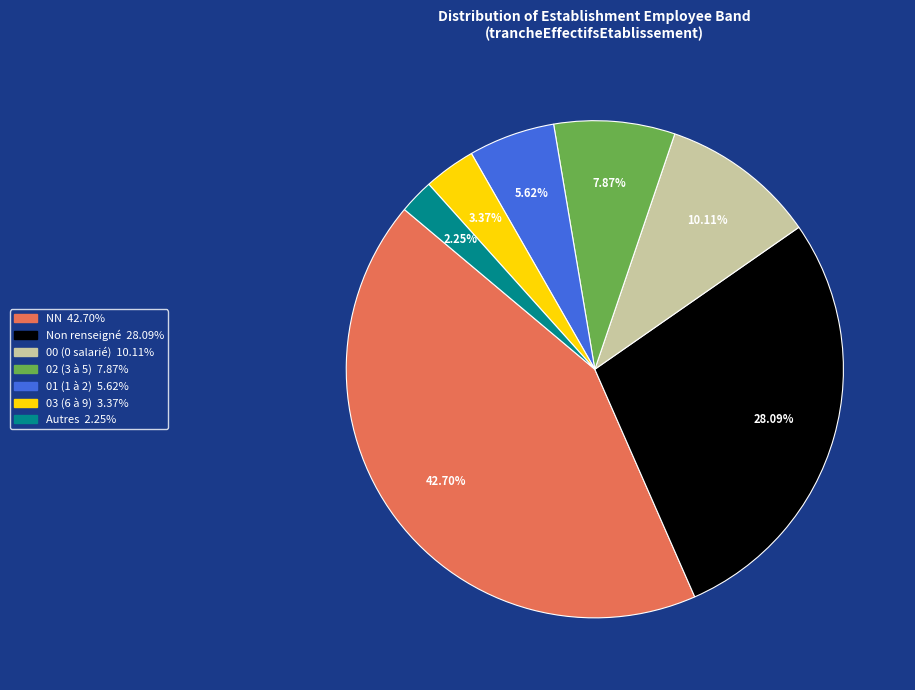

Does any single category account for the majority?

No